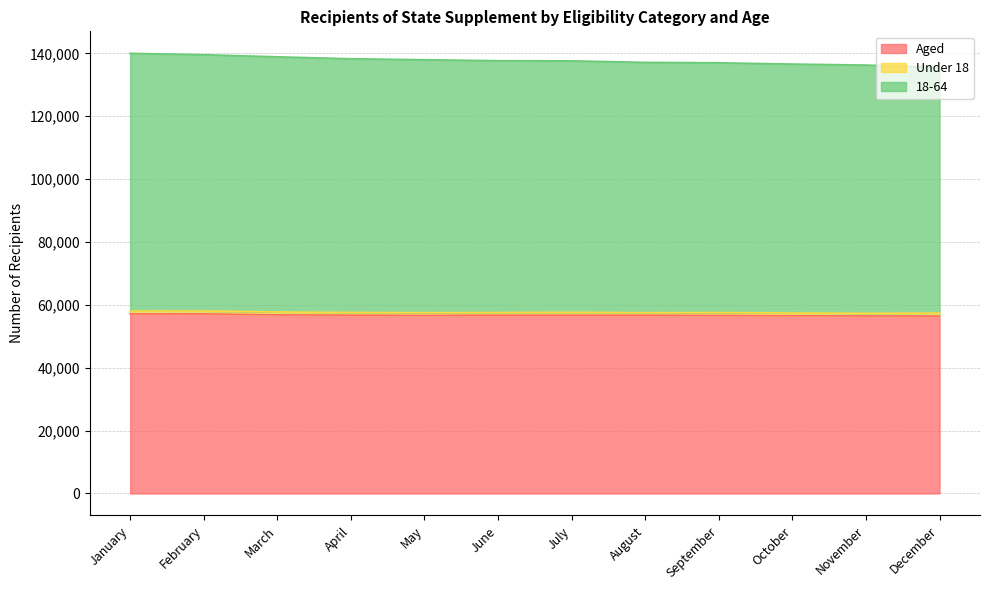

How many interior local valleys does the Aged series have?

1